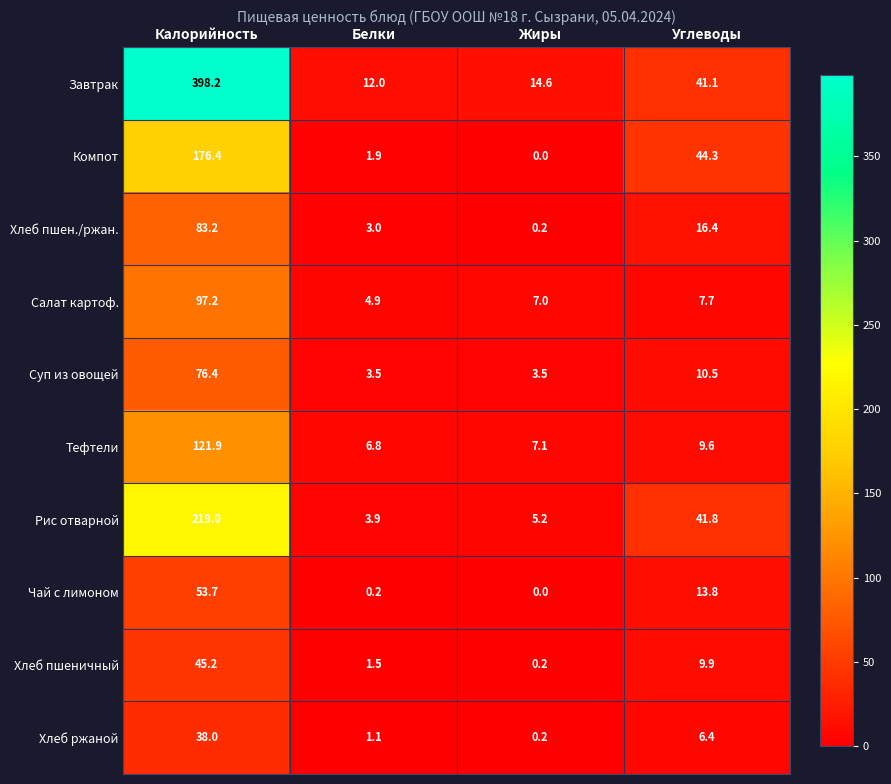

Where is Тефтели nearest to the value 64?

Углеводы